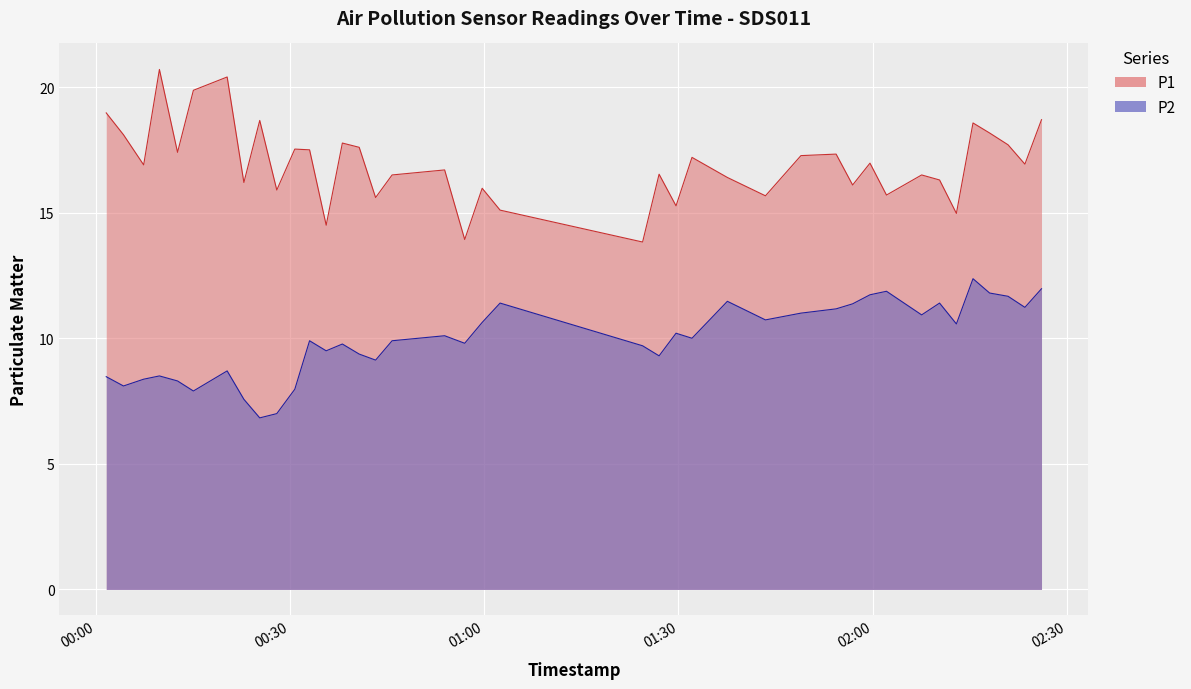

What is the maximum value shown in the chart?

20.7